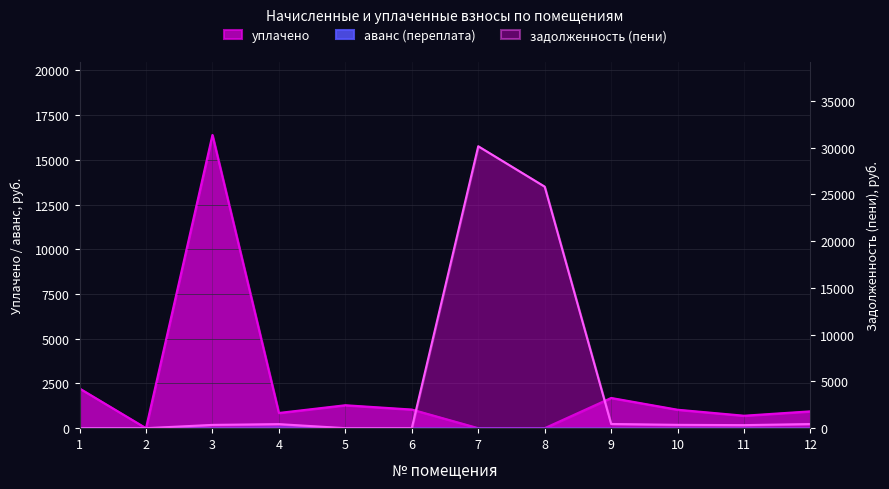

Read the задолженность (пени) value at 8.

25820.2